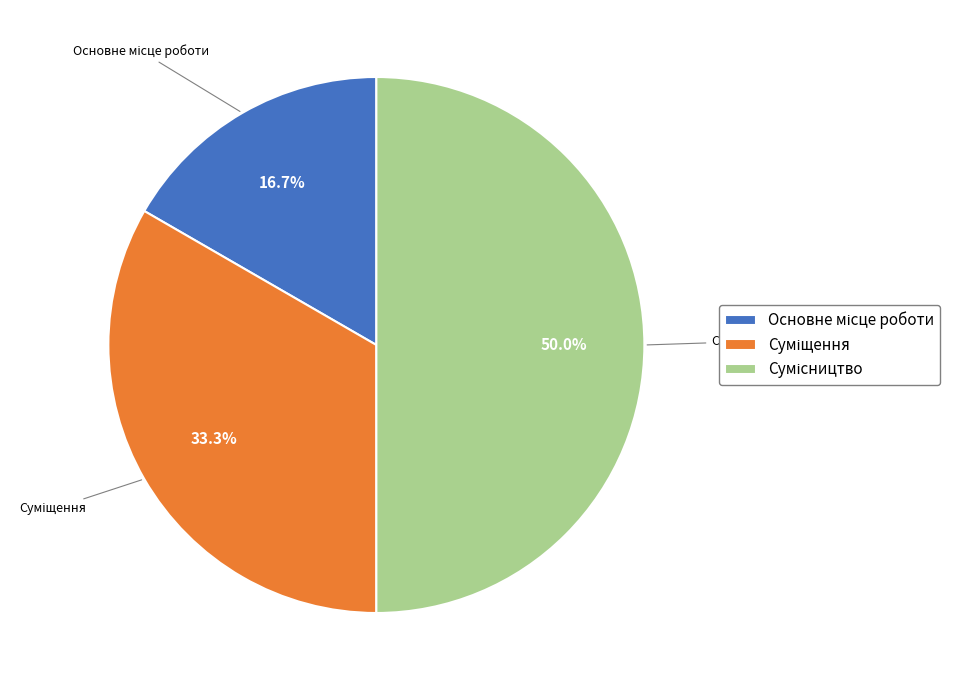

What percentage is the Суміщення slice, to the nearest percent?

33%